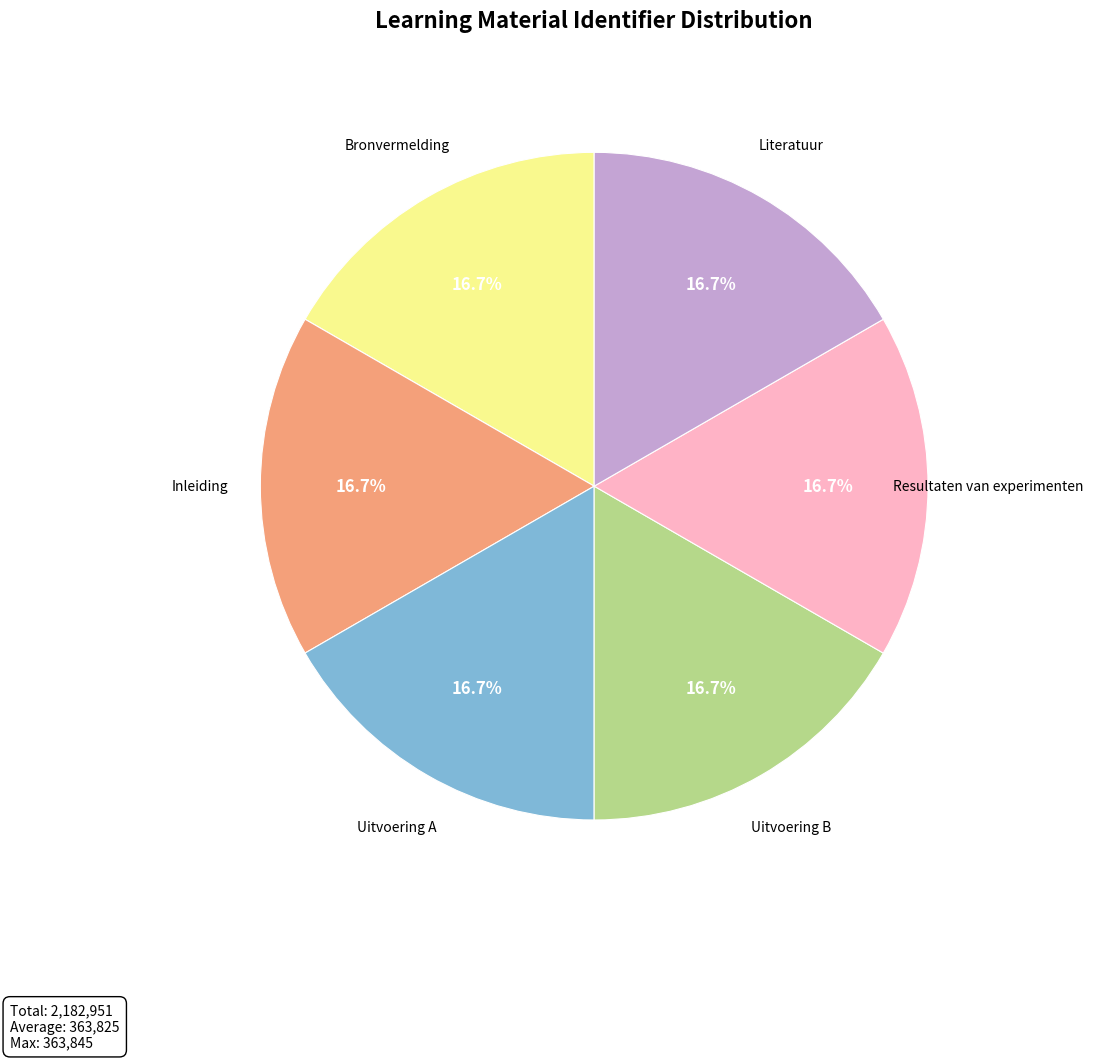

Approximately how many times larger is the value at Uitvoering B compared to Literatuur?

1.0